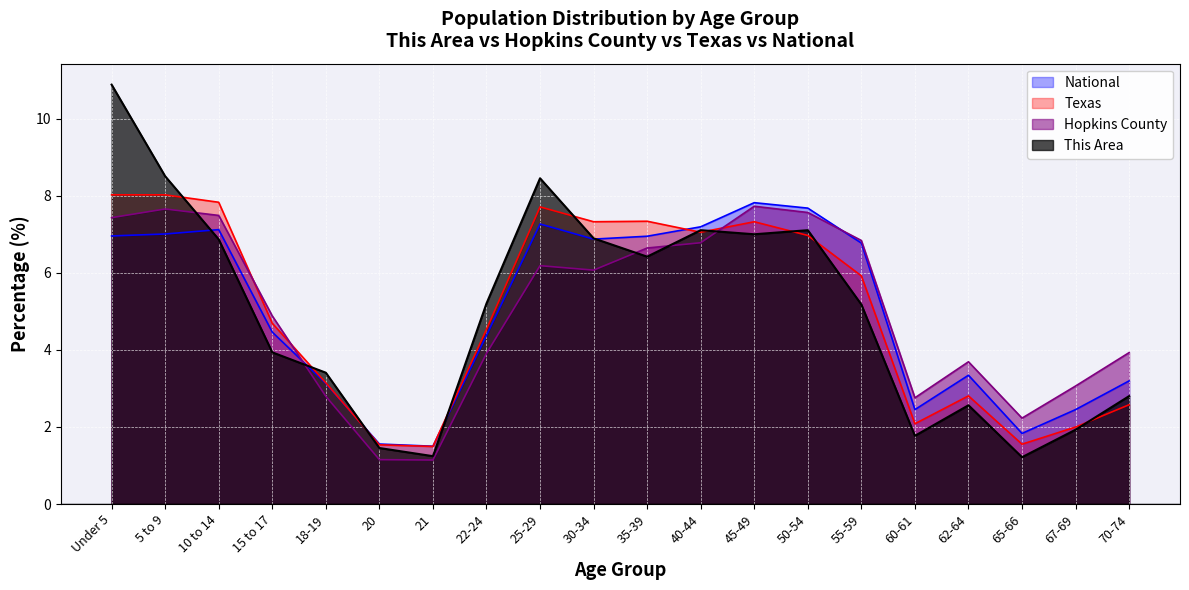

What are all the series names shown in the legend?

National, Texas, Hopkins County, This Area